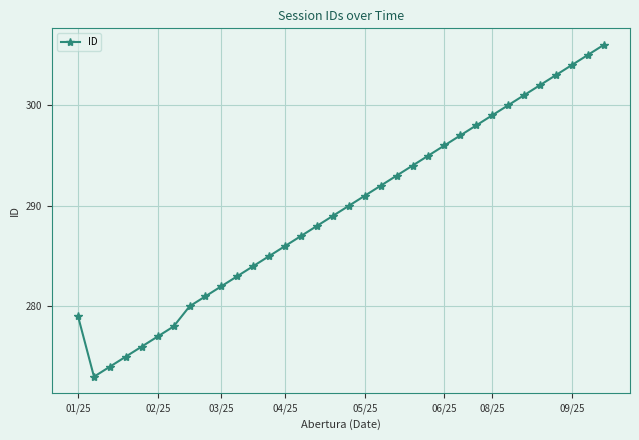

What is the value of the 11th point from the left?

283